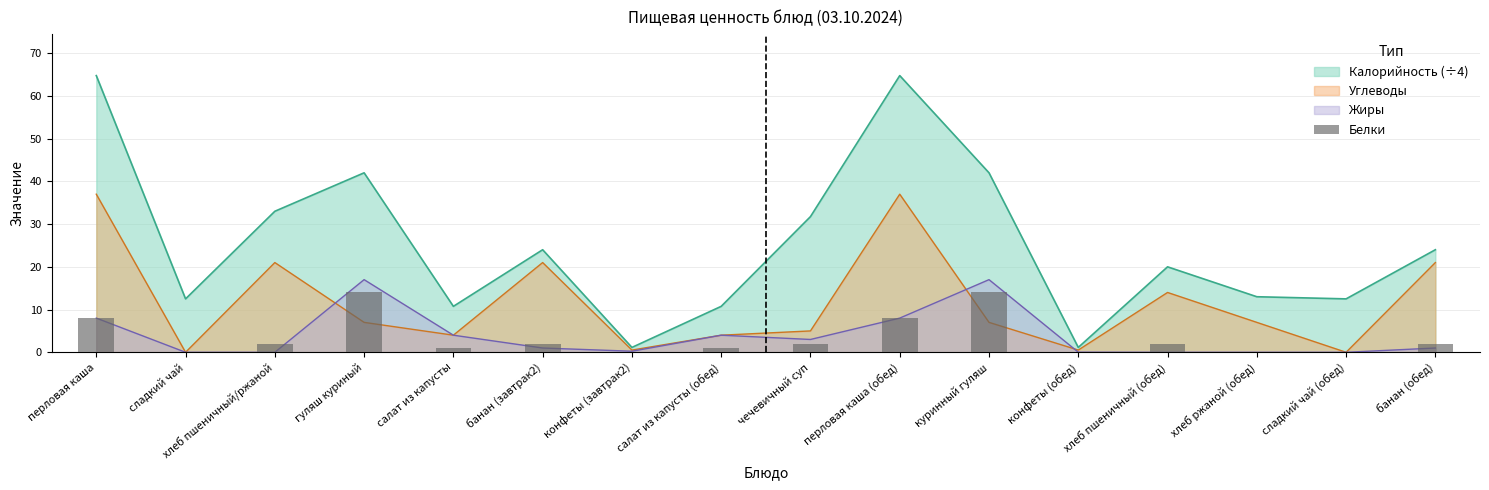

What value does the data have at салат из капусты (обед)?

1.0